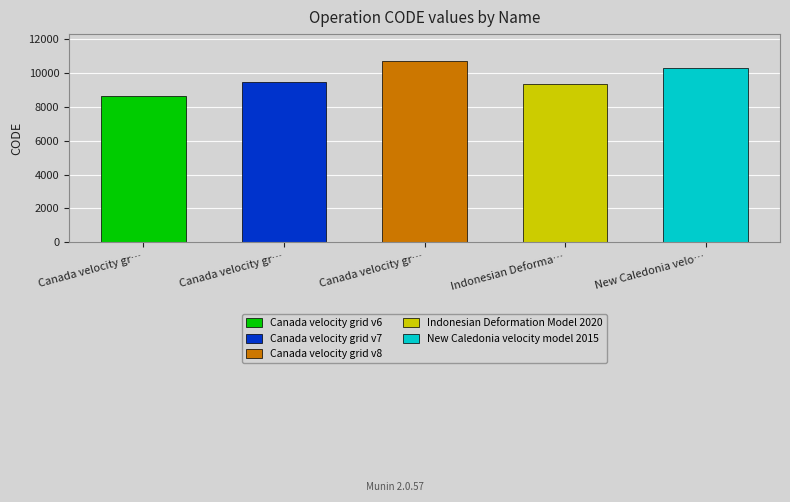

Approximately how many times larger is the value at Canada velocity grid v7 compared to Indonesian Deformation Model 2020?

1.0